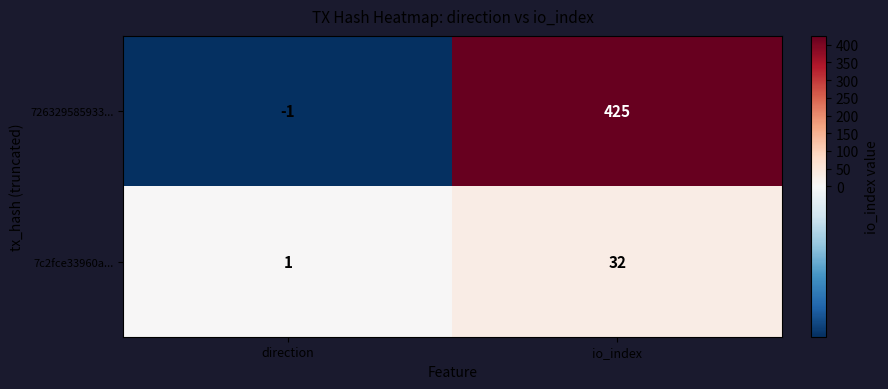

List the series in order of their peak value, highest first.

726329585933..., 7c2fce33960a...